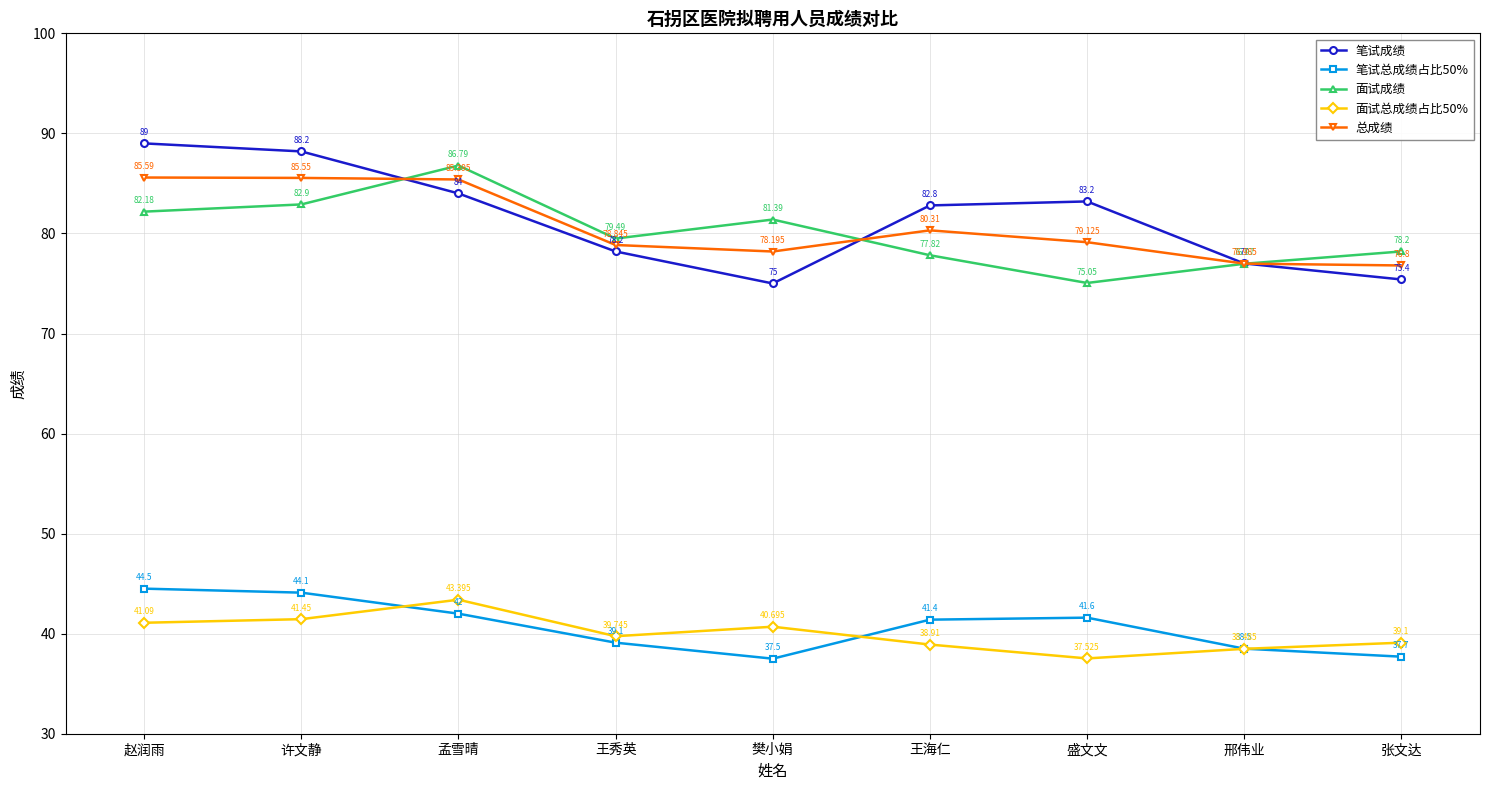

What is the difference between the 总成绩 values at 许文静 and 王秀英?

6.7